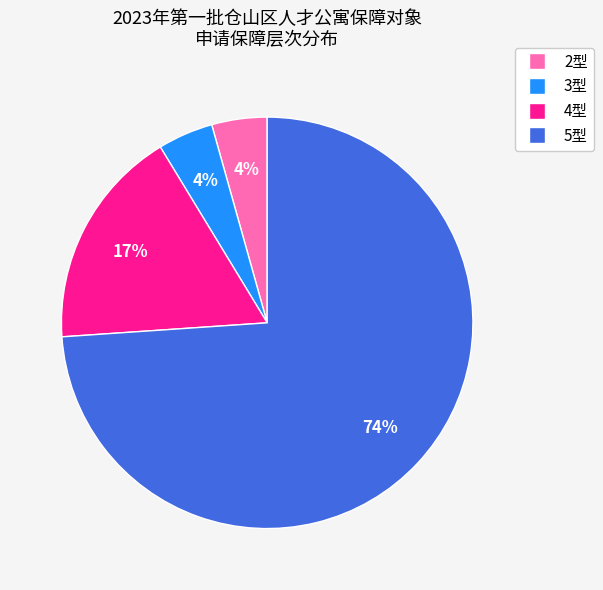

Which slice is the largest?

5型